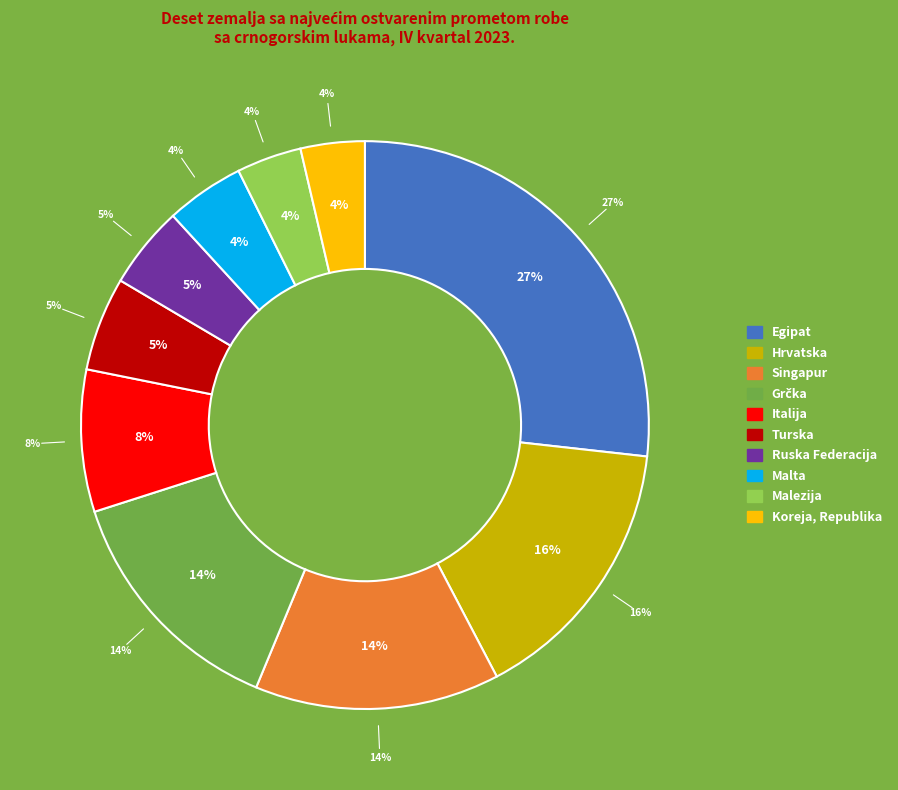

The Ruska Federacija slice represents 5% of the pie. True or false?

True